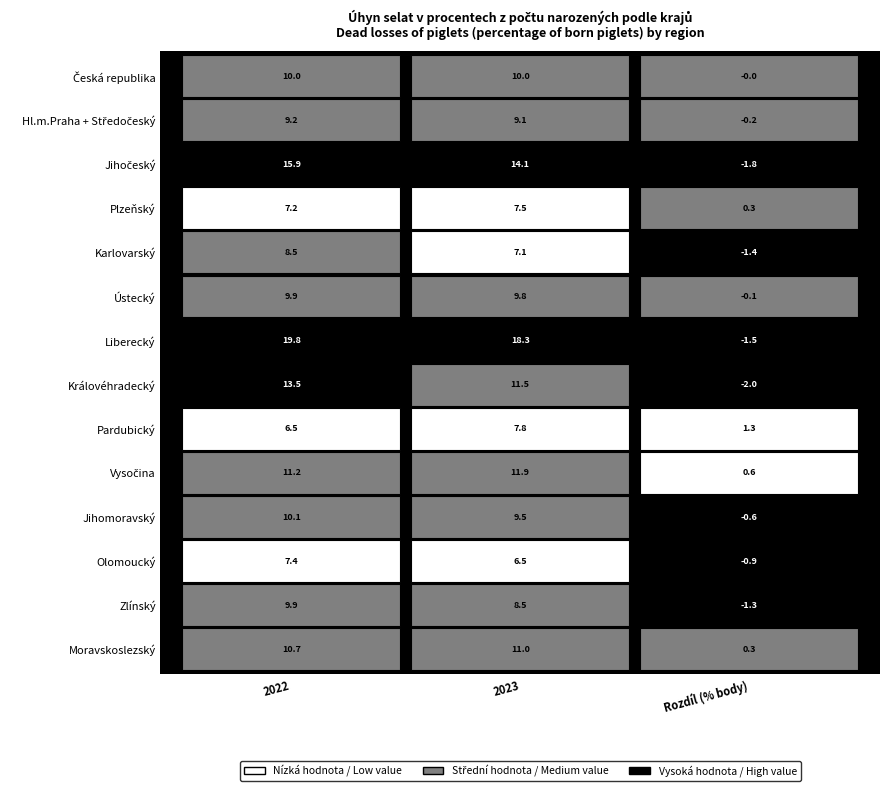

The  Liberecký series shows 28.5 at 0. True or false?

False